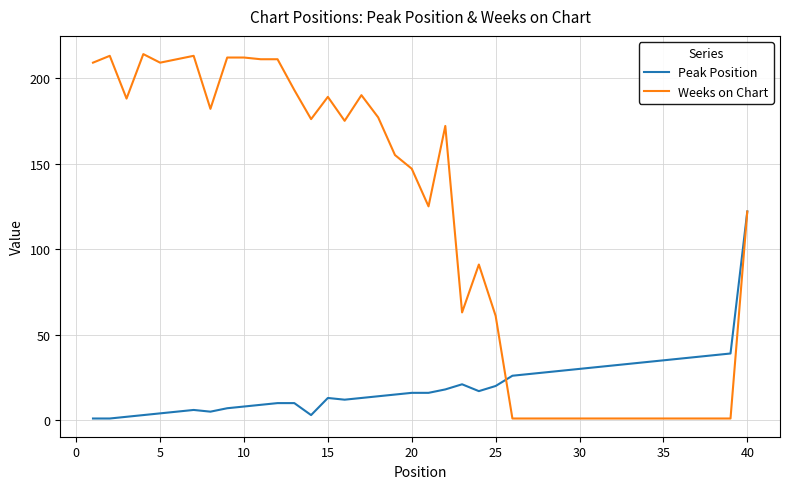

Rank the series by their average value, from lowest to highest.

Peak Position, Weeks on Chart